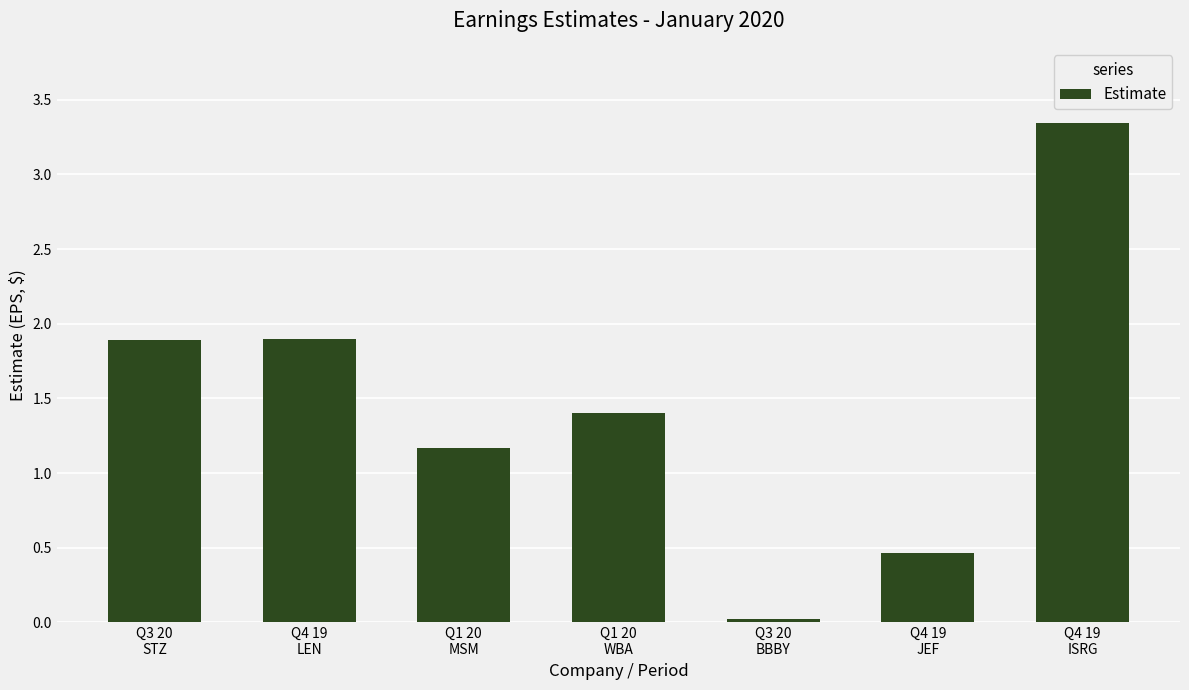

What is the value of the 1st bar from the left?

1.9